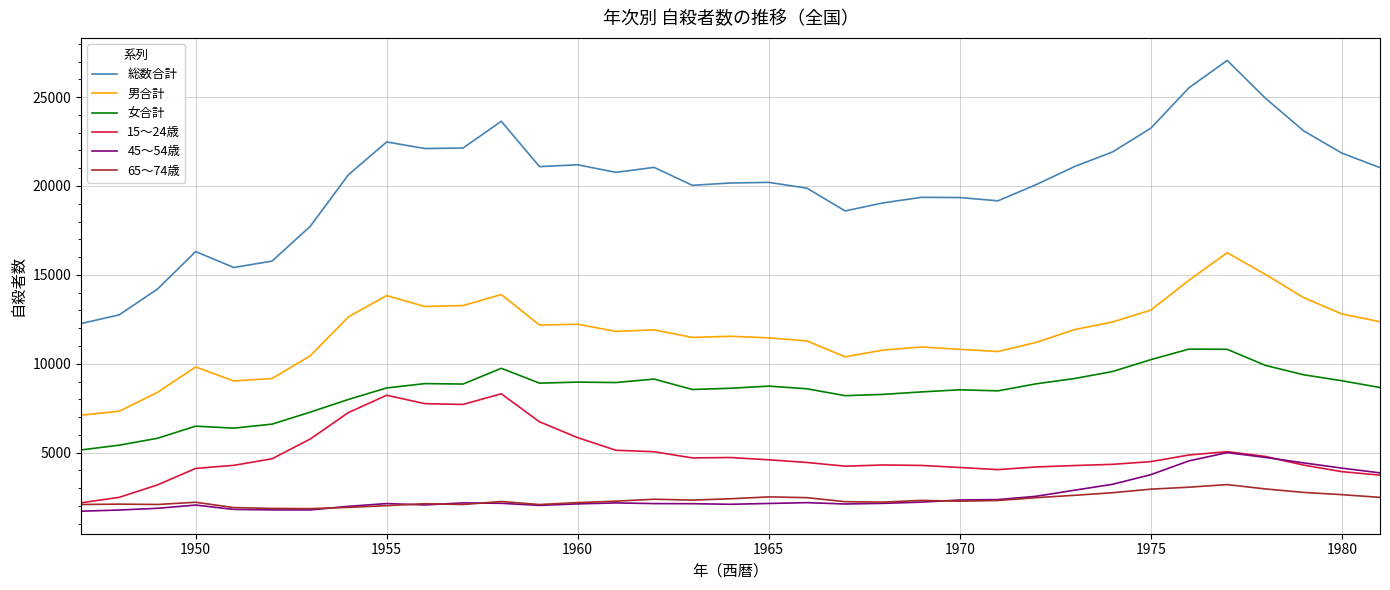

Count the number of categories in the chart.

35